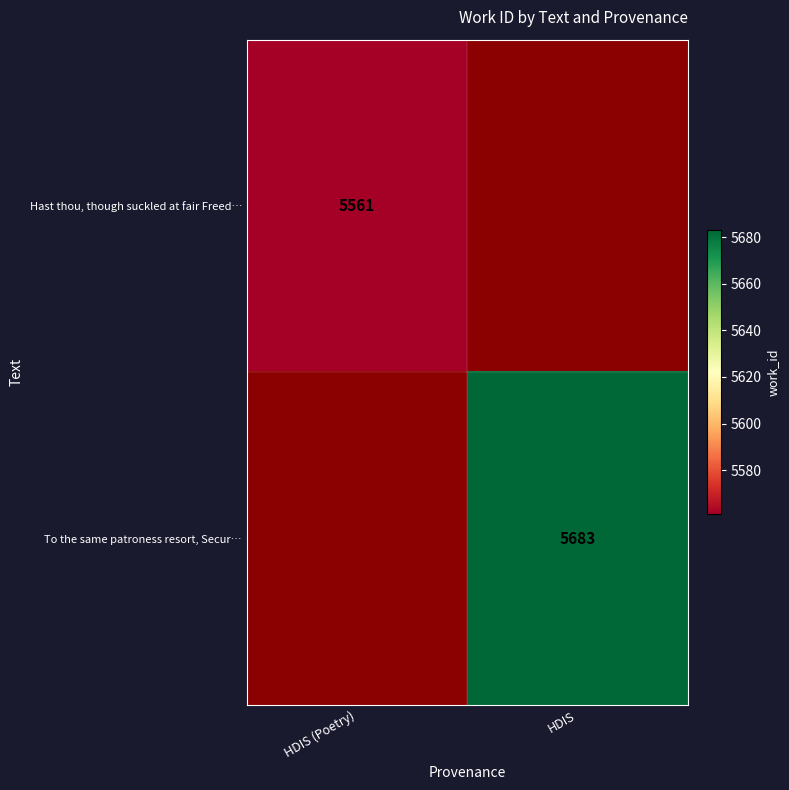

How many data points does each series have?

2